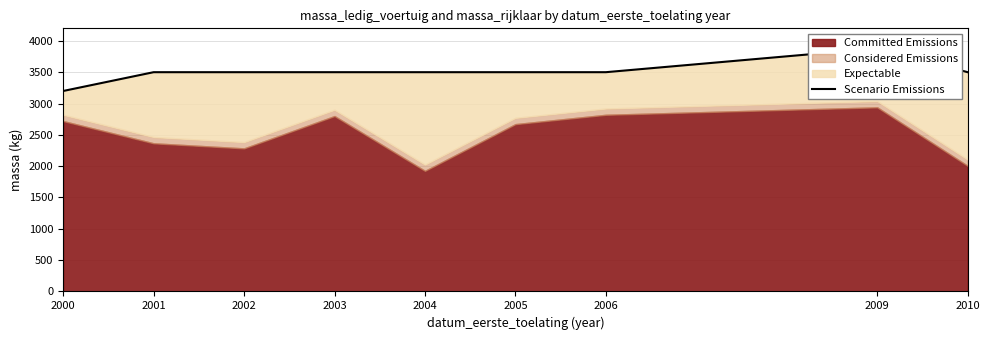

What is the sum of all values?

31580